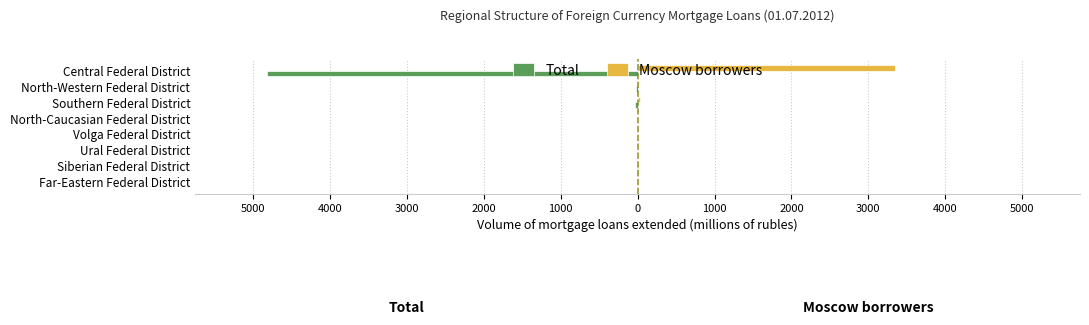

What are all the series names shown in the legend?

Total, Moscow borrowers